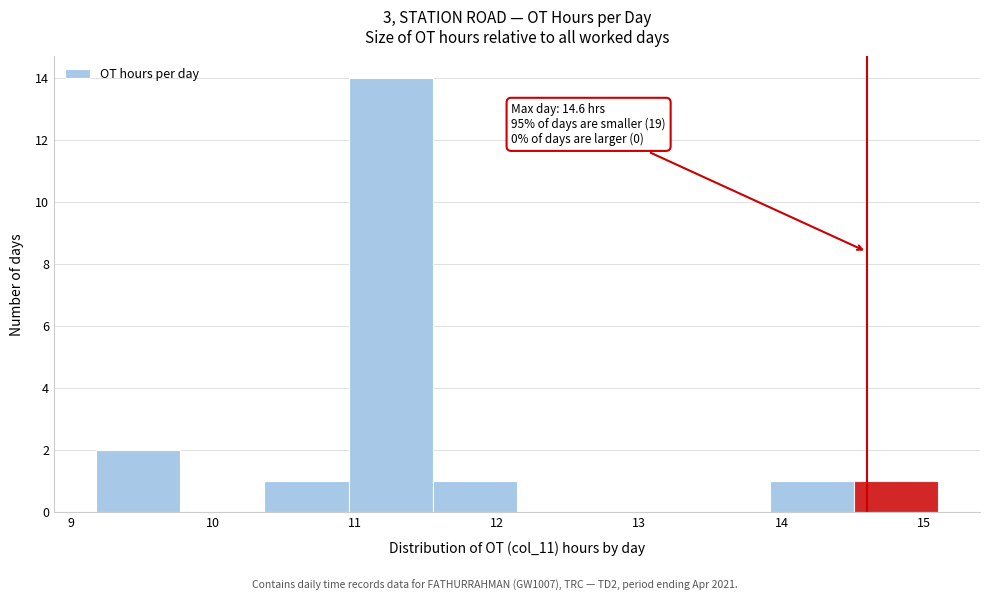

Over which range of the x-axis is the bar tallest?

11.0 to 11.5